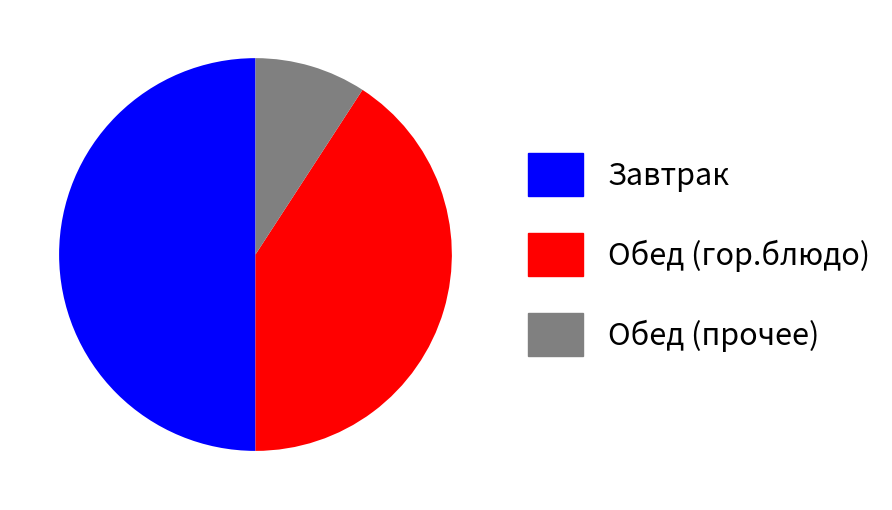

True or false: Завтрак accounts for 50% of the total.

True